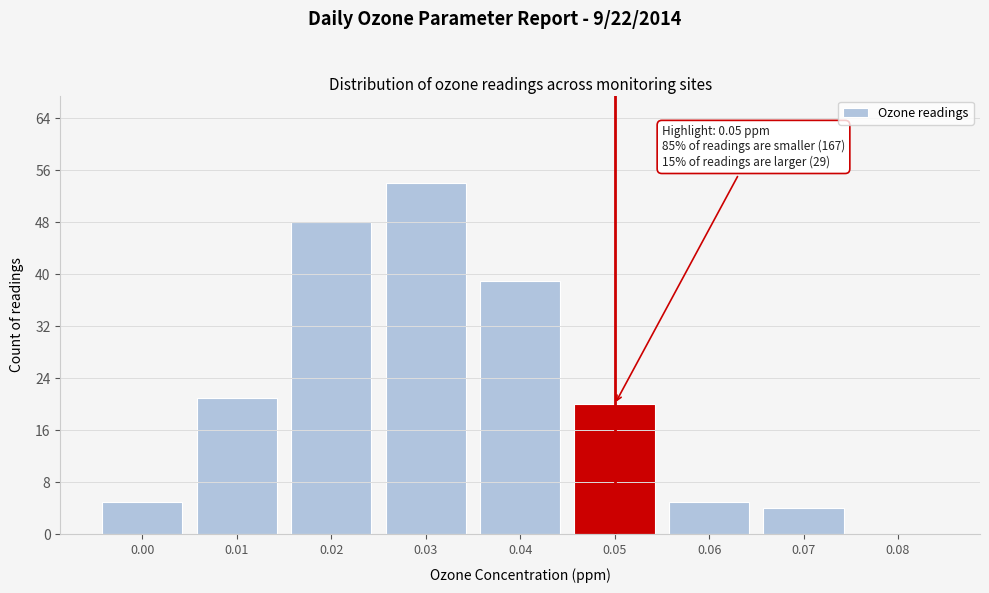

Reading right to left, transcribe all the data shown in this chart.

0.08=0	0.07=4	0.06=5	0.05=20	0.04=39	0.03=54	0.02=48	0.01=21	0.00=5